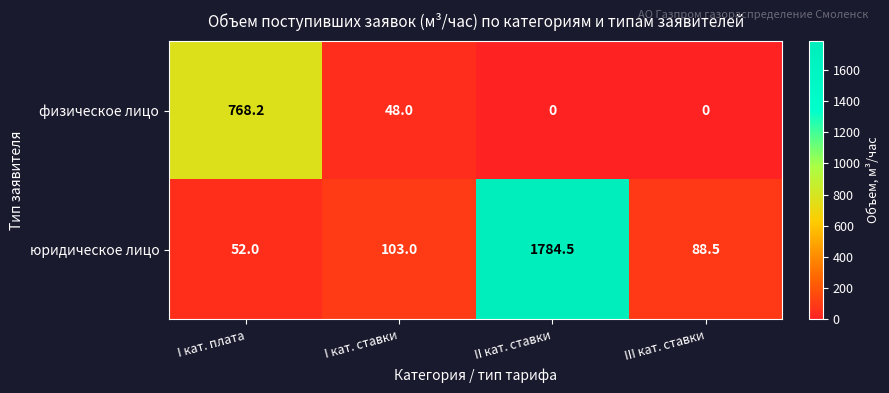

At which label is юридическое лицо closest to 918?

I кат. ставки